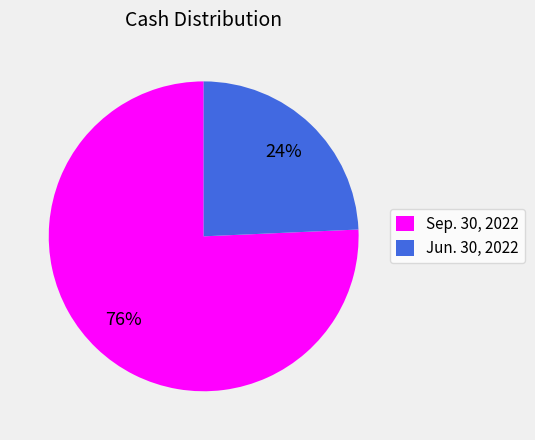

Which slice represents more than half of the pie?

Sep. 30, 2022